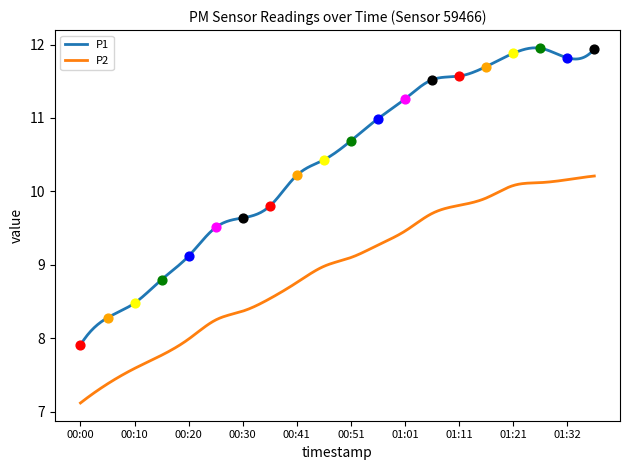

Which series has the largest total across all categories?

P1